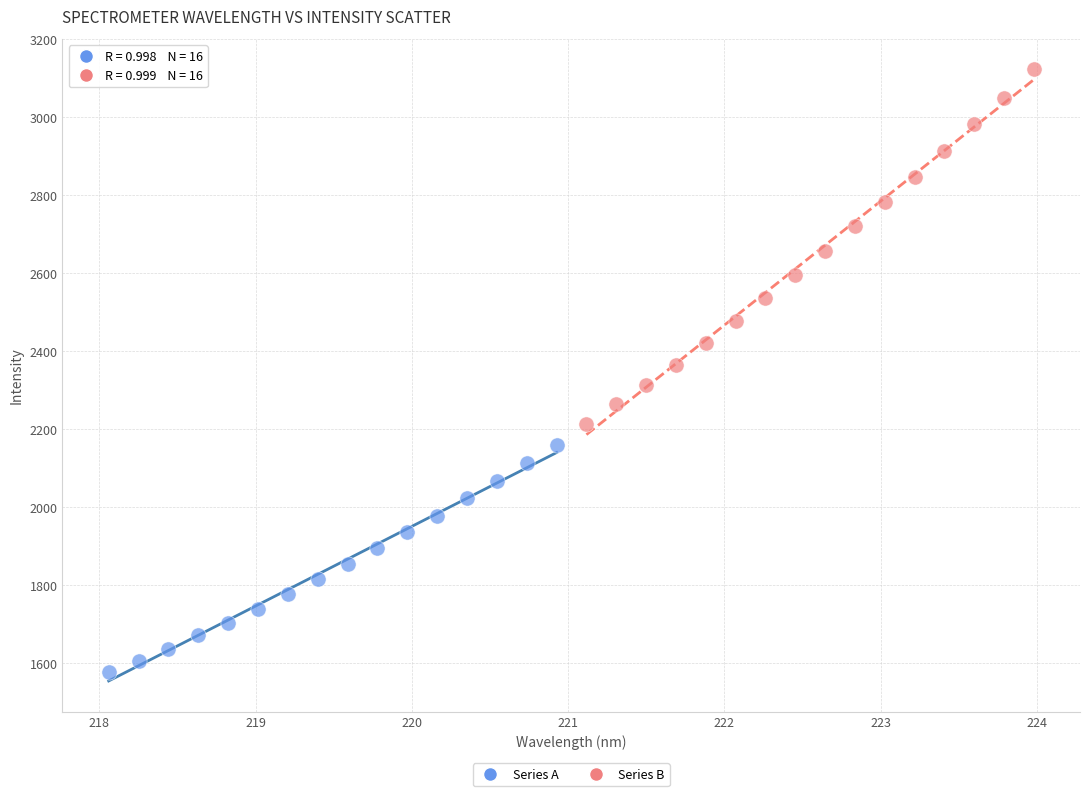

Which series has the largest Y range (max minus min)?

Series B